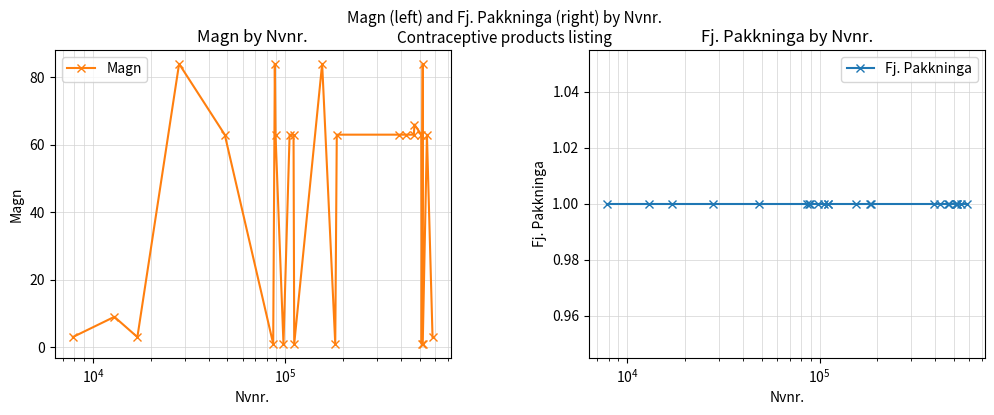

What is the value of the Magn point at the 20th from the left?

63